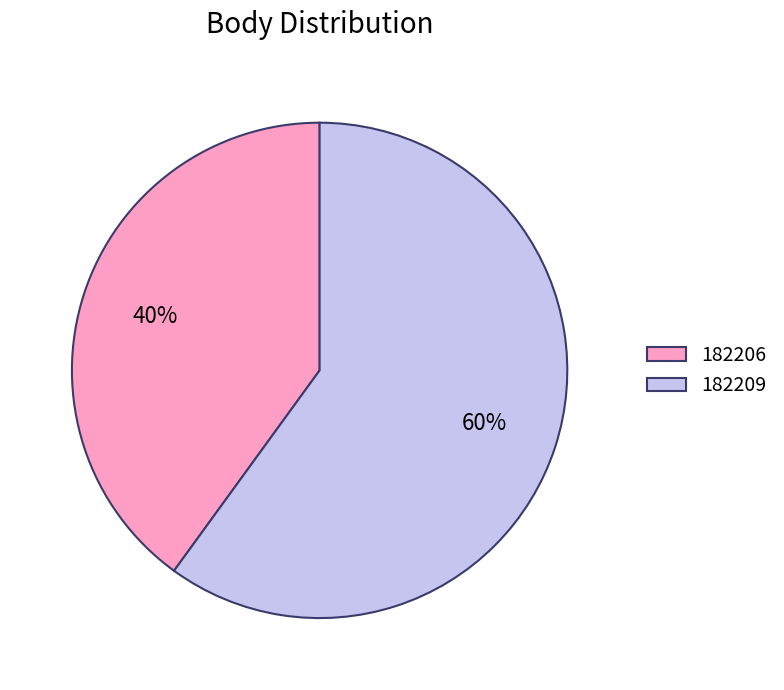

Rank the categories by value from lowest to highest.

182206, 182209